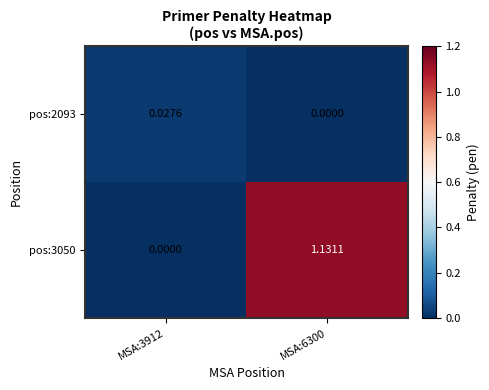

Is the value of pos:3050 at MSA:6300 greater than the value of pos:2093 at MSA:3912?

Yes